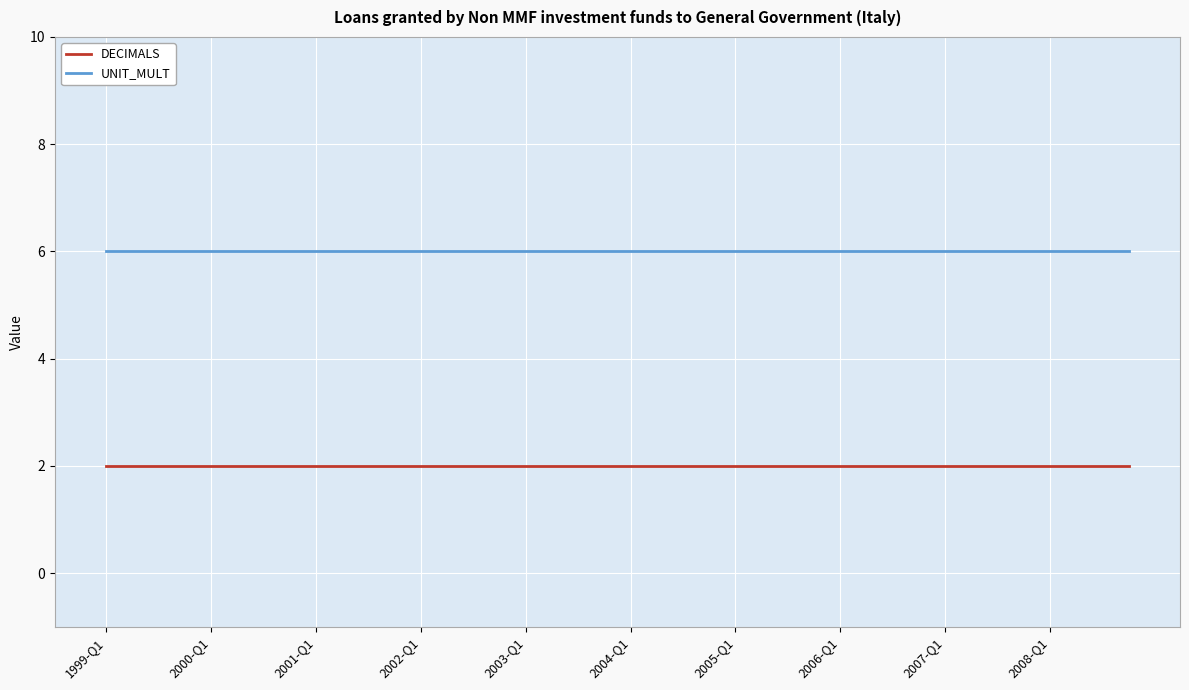

How many lines are shown in the chart?

2